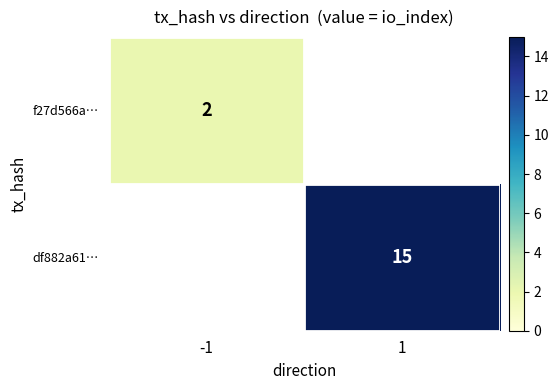

What is the greatest value displayed?

15.0